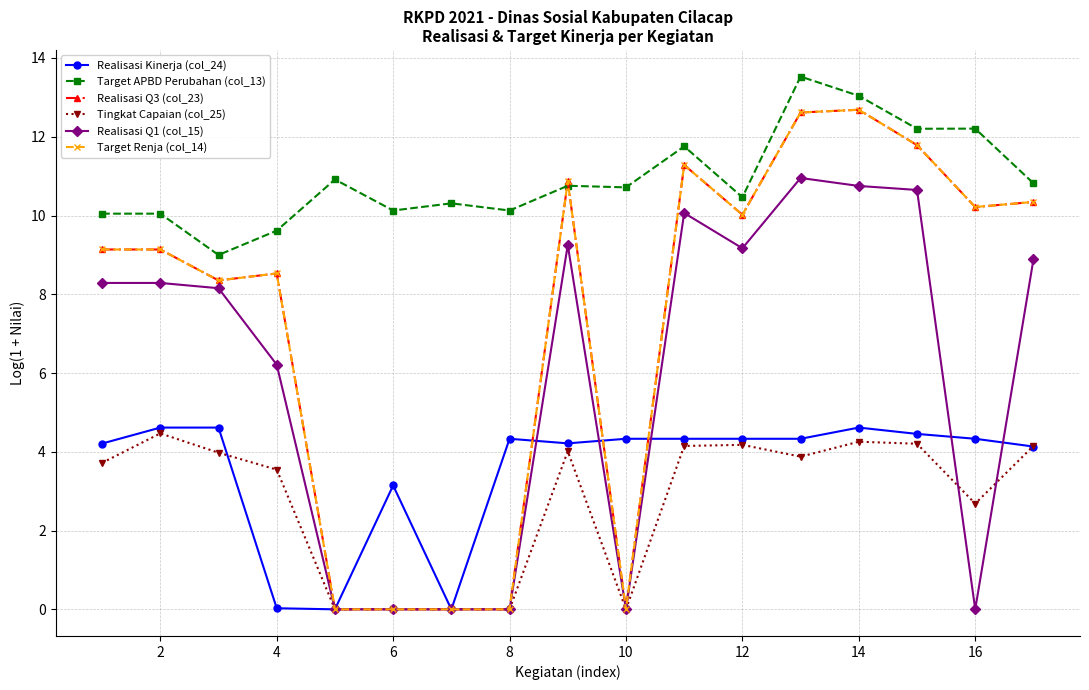

Which series ends up on top after the final intersection of Tingkat Capaian (col_25) and Realisasi Kinerja (col_24)?

Tingkat Capaian (col_25)